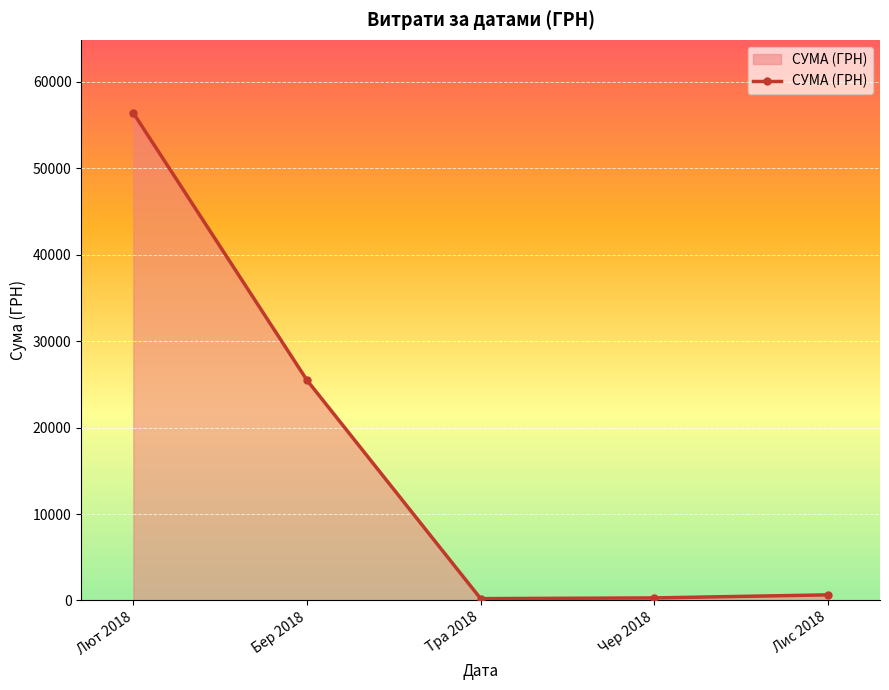

True or false: the data has more than 1 interior local peaks.

False